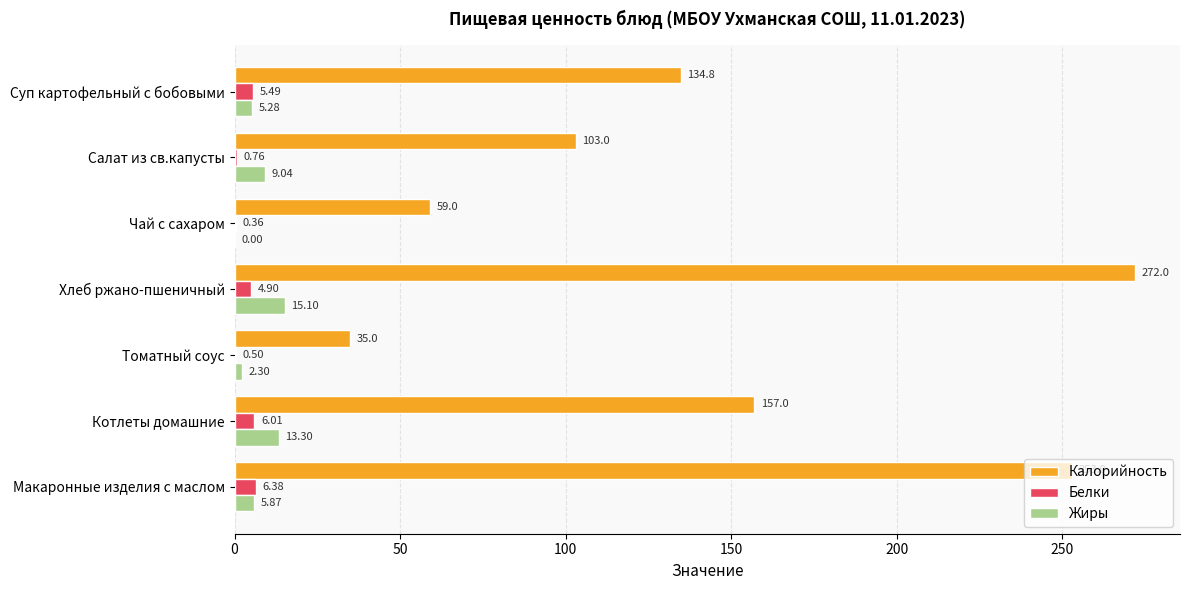

What is the sum of the Белки values at Хлеб ржано-пшеничный and Макаронные изделия с маслом?

11.3